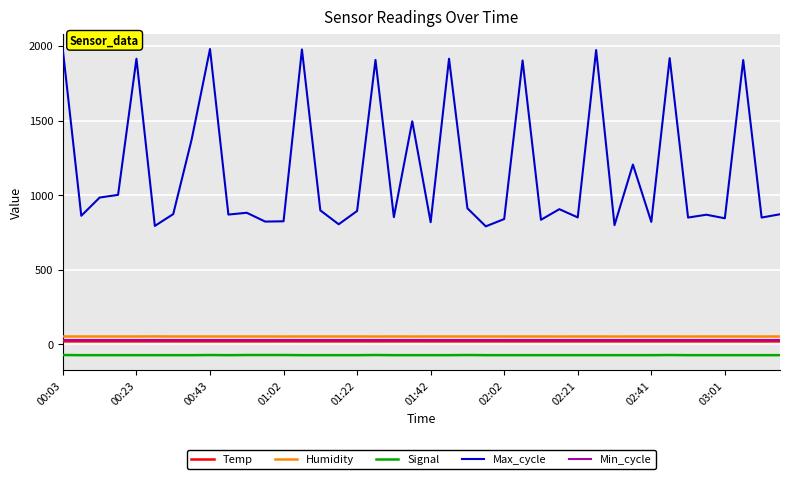

How many lines are shown in the chart?

5